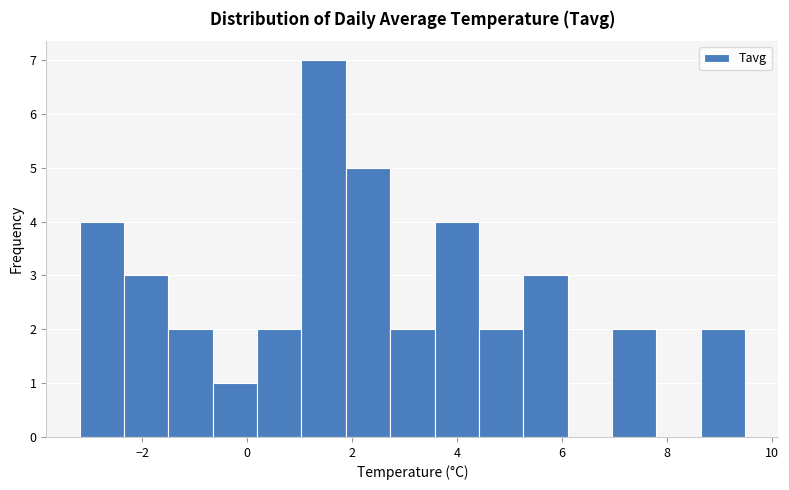

Over which range of the x-axis is the bar tallest?

1.0 to 1.8